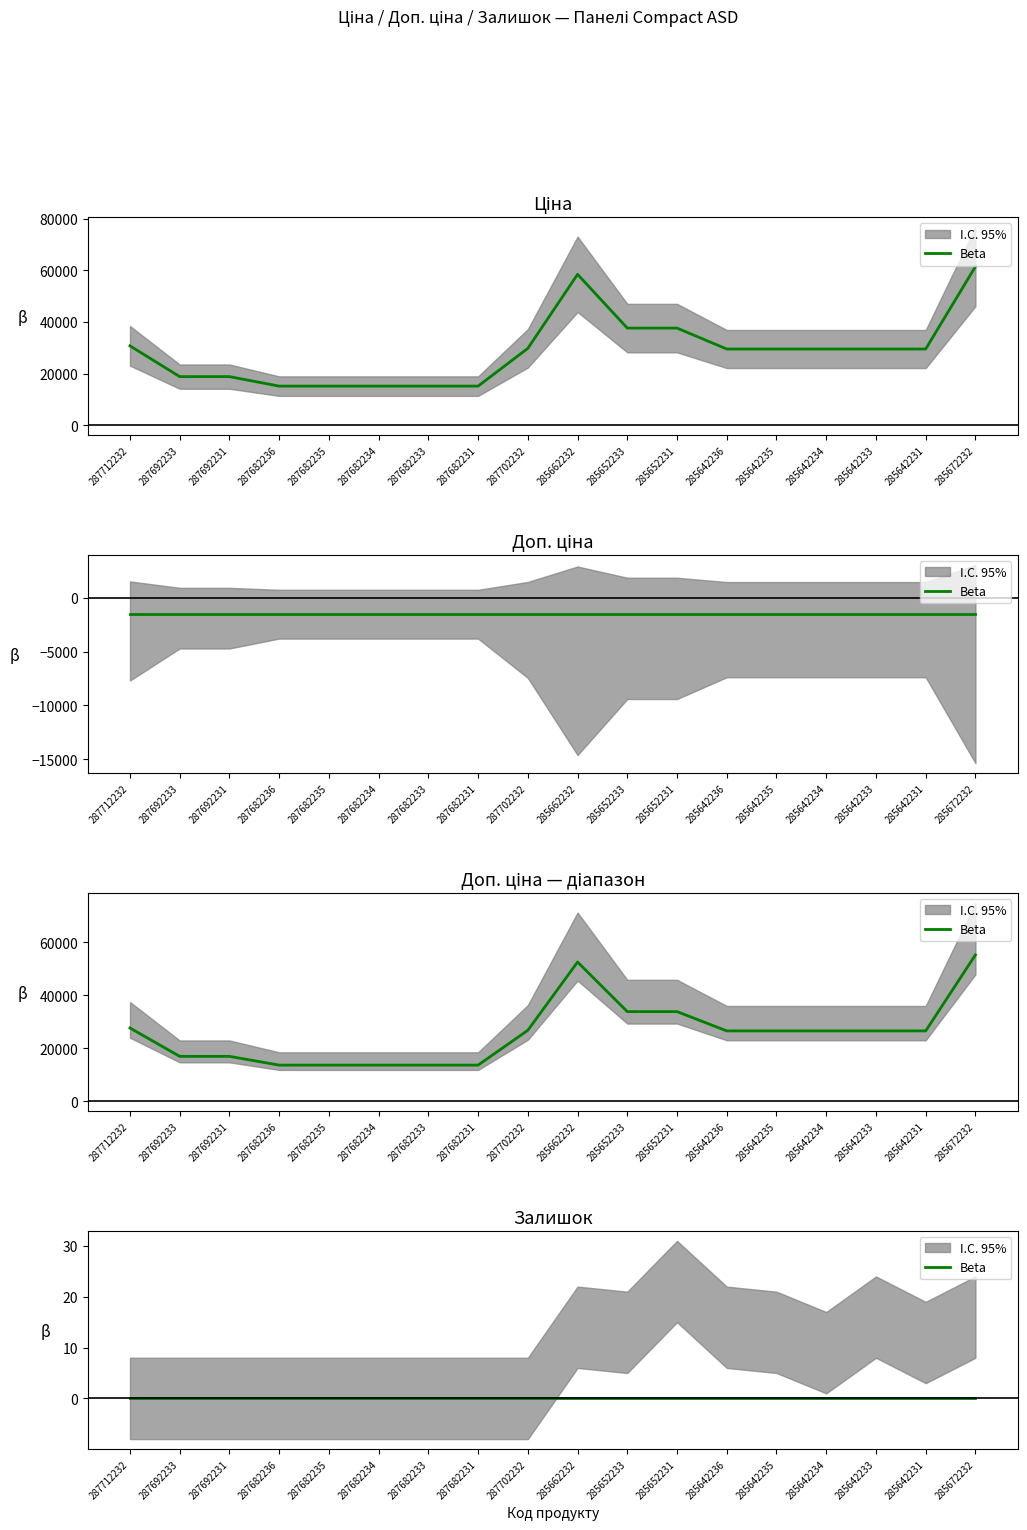

Count the number of data series in this chart.

2